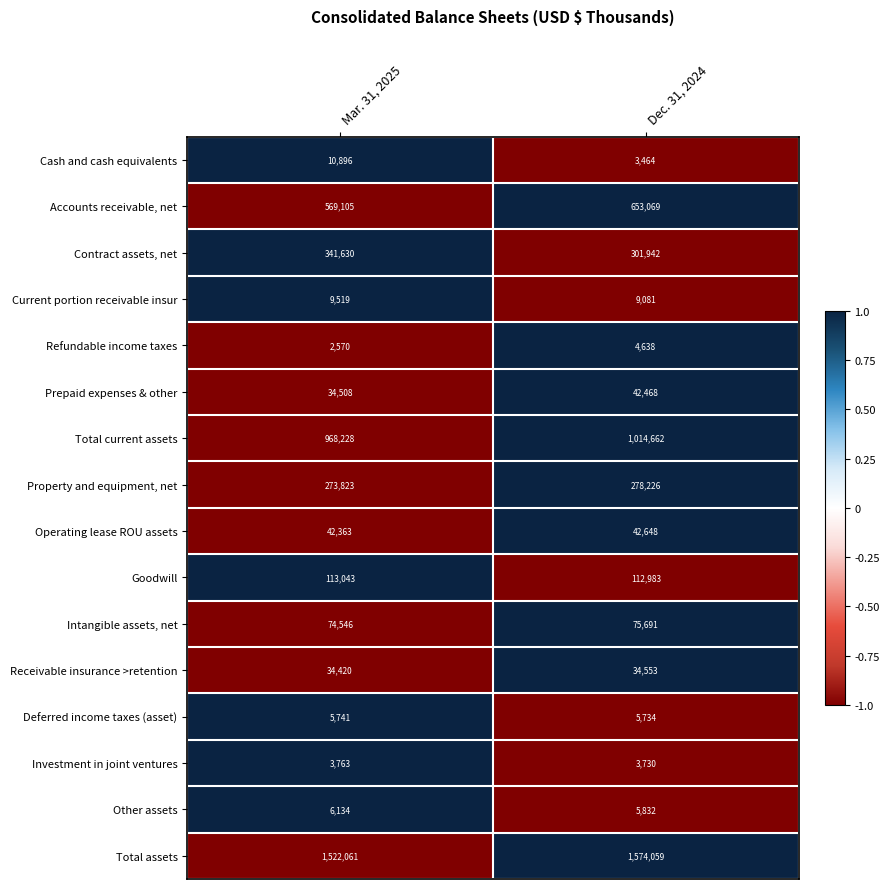

Which series changed the most between Mar. 31, 2025 and Dec. 31, 2024?

Accounts receivable, net